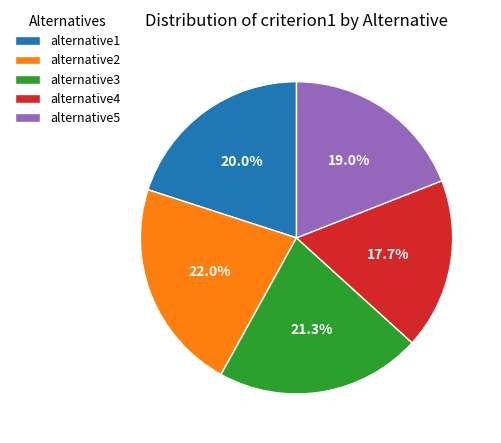

How many slices are in this pie chart?

5